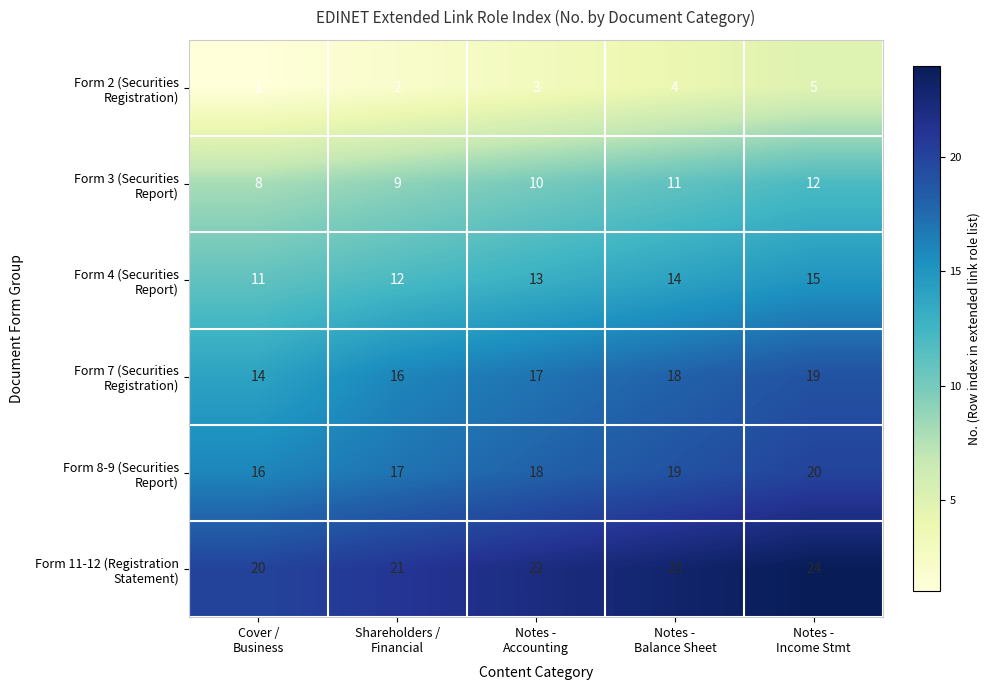

What is the maximum value shown in the chart?

24